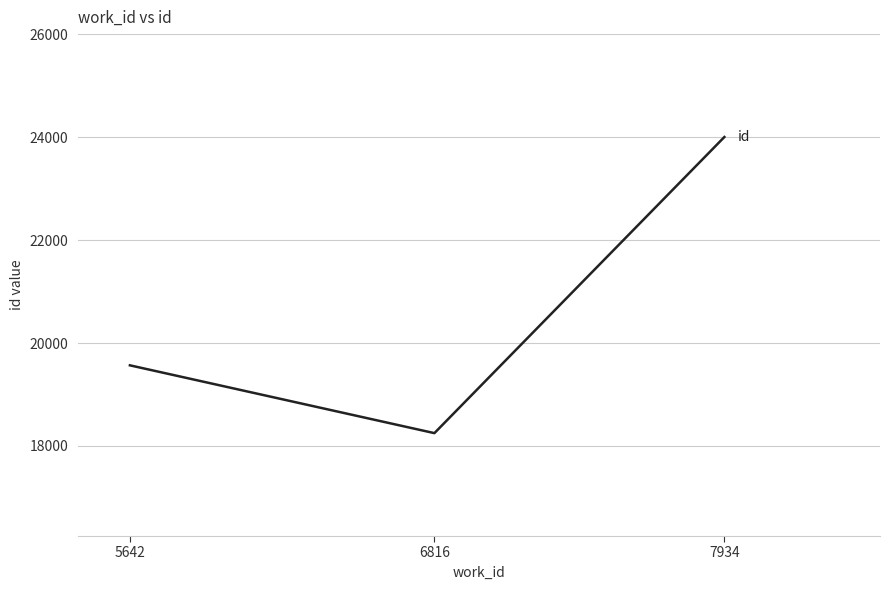

What is the sum of the values at 7934 and 6816?

42254